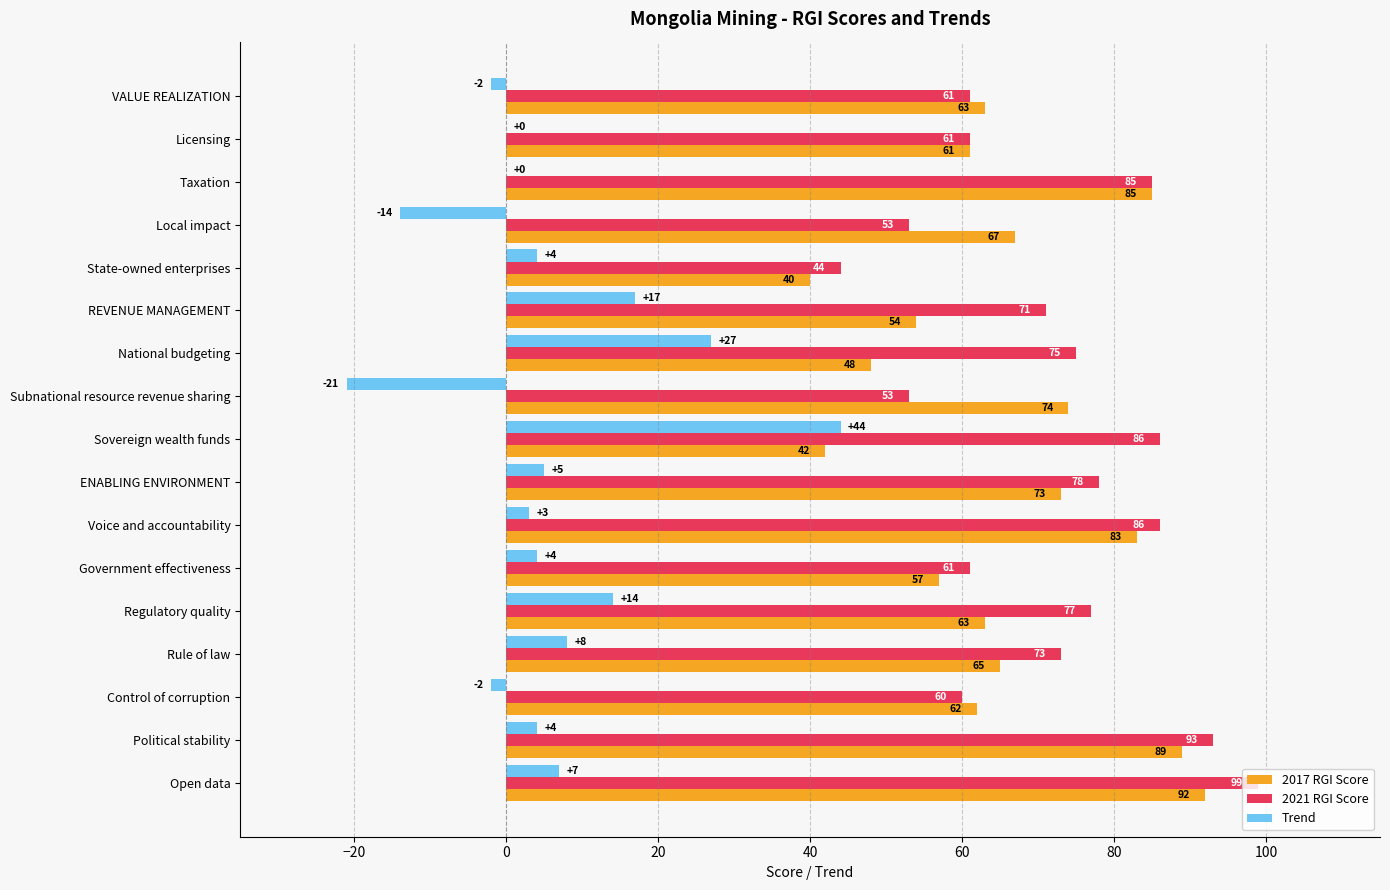

Which series changed the most between National budgeting and Political stability?

2017 RGI Score